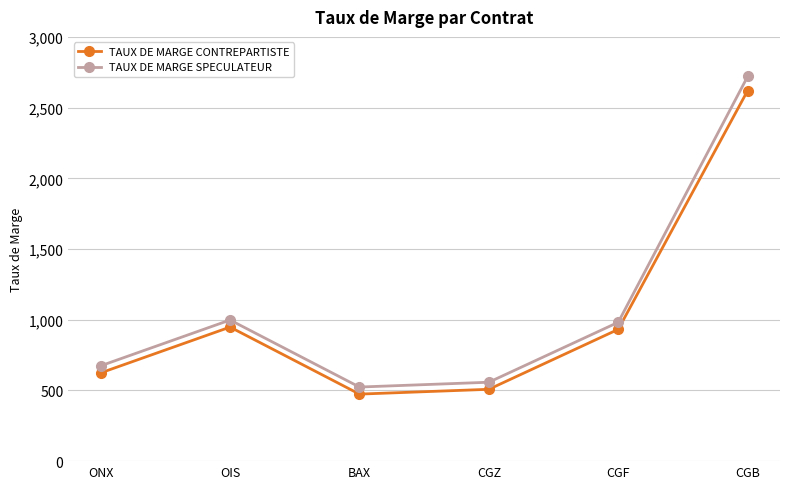

What is the label of the 3rd point from the right?

CGZ